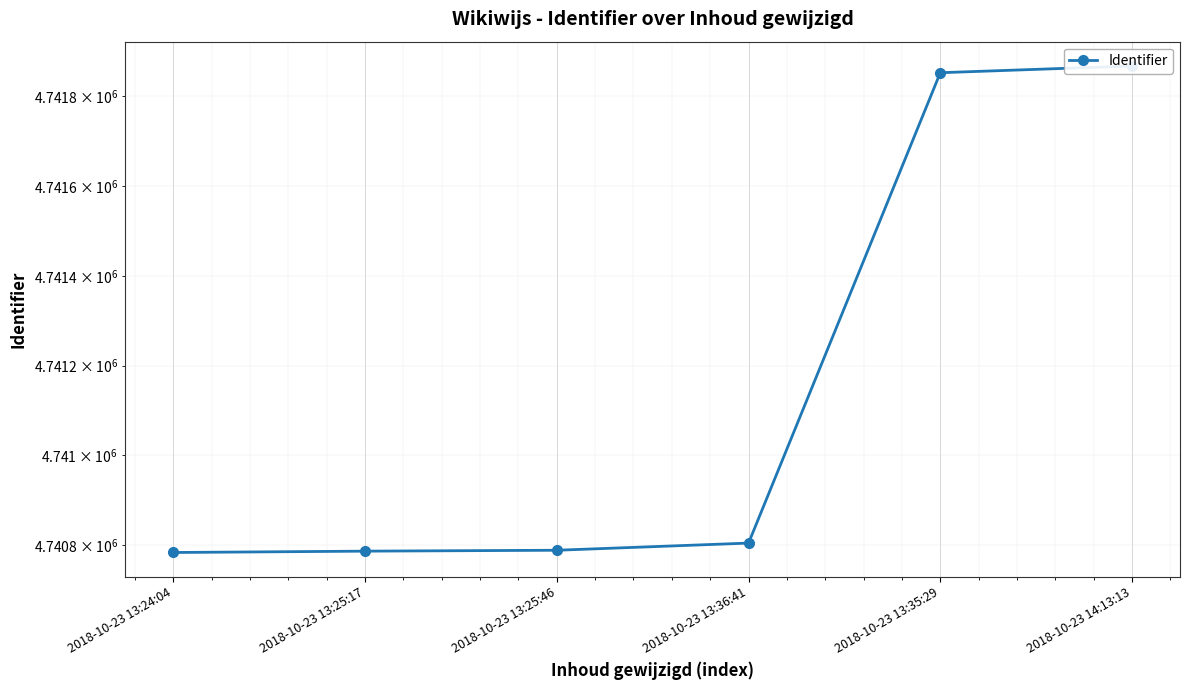

Rank the categories by value from highest to lowest.

2018-10-23 14:13:13, 2018-10-23 13:35:29, 2018-10-23 13:36:41, 2018-10-23 13:25:46, 2018-10-23 13:25:17, 2018-10-23 13:24:04